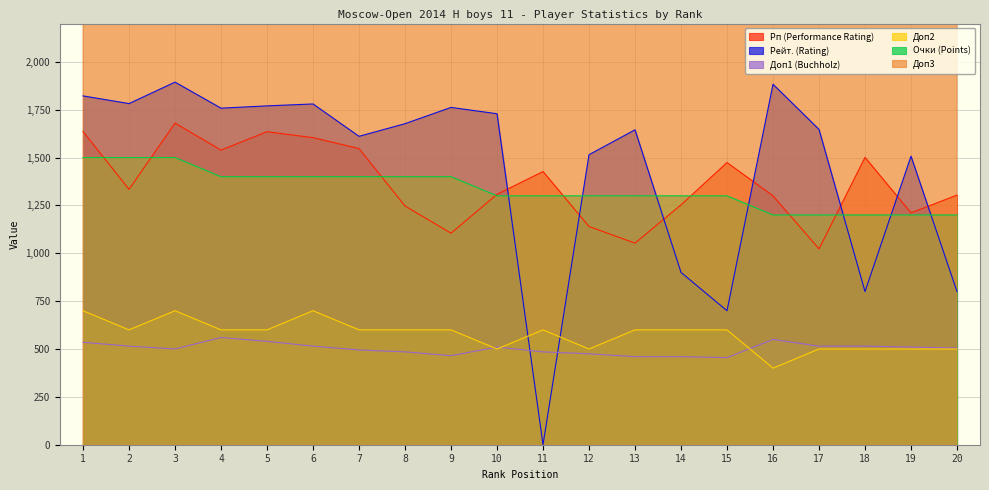

What is the value of the Рп (Performance Rating) point at the 15th from the left?

1474